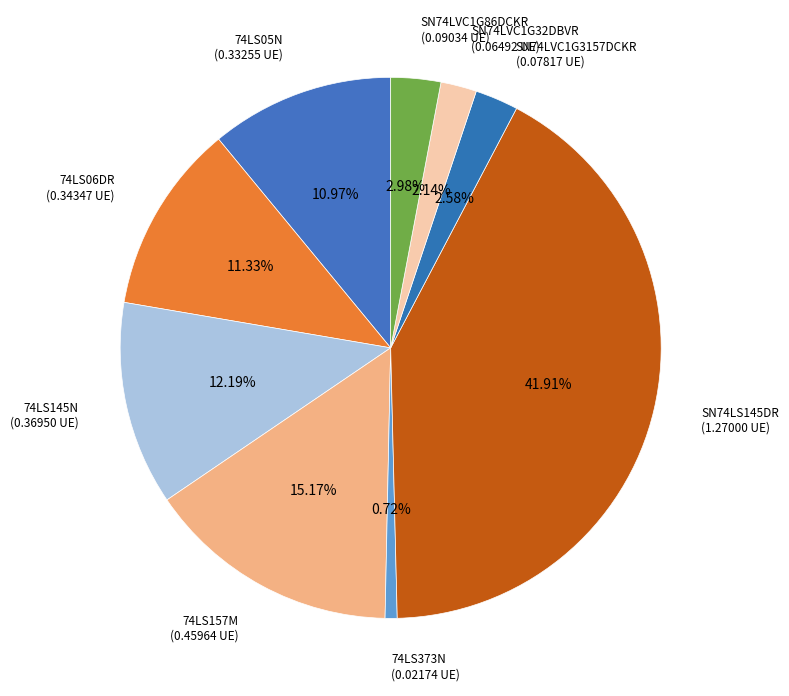

To the nearest percent, what portion does 74LS157M represent?

15%